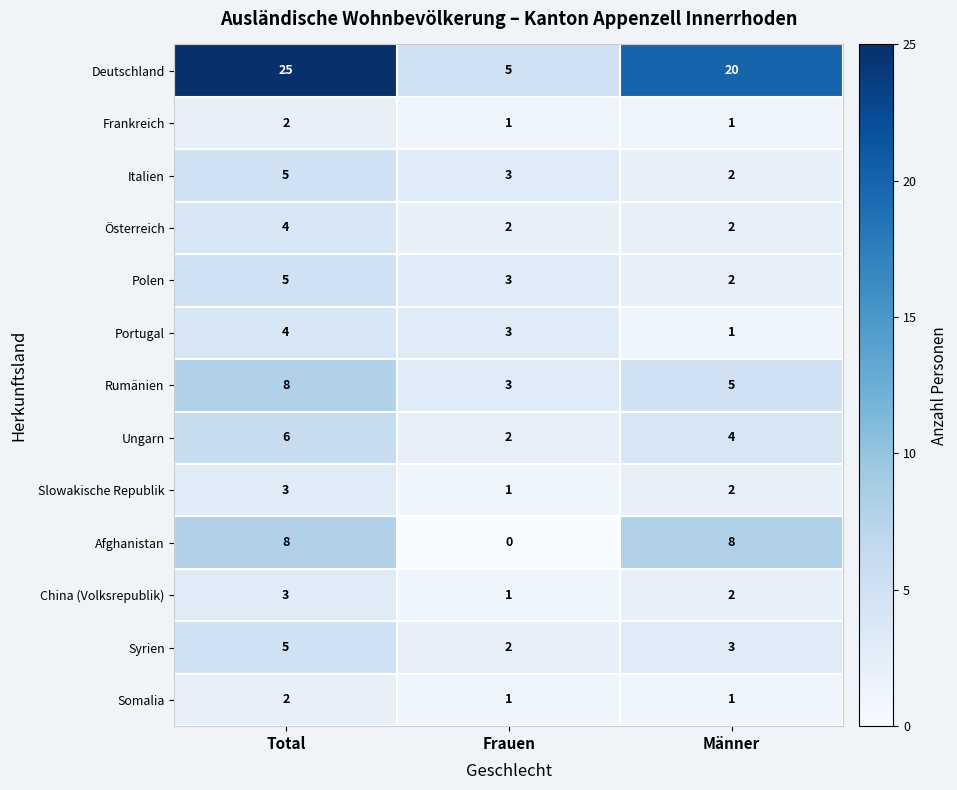

Rank the categories by Syrien value from lowest to highest.

Frauen, Männer, Total